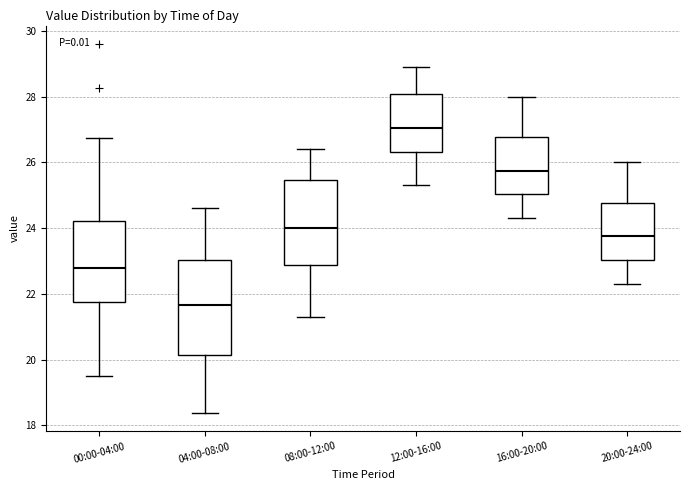

Reading left to right, transcribe this box plot: for each box, give where its median line is, the range the box spans, and where its two whiskers end, as read against the y-axis. The values are not printed on the chart, so give them approximately, as read against the axis.

00:00-04:00: median 22.8, box 21.8 to 24.2, whiskers 19.6 to 26.8
04:00-08:00: median 21.6, box 20.2 to 23.0, whiskers 18.4 to 24.6
08:00-12:00: median 24.0, box 22.8 to 25.4, whiskers 21.4 to 26.4
12:00-16:00: median 27.0, box 26.4 to 28.0, whiskers 25.4 to 29.0
16:00-20:00: median 25.8, box 25.0 to 26.8, whiskers 24.4 to 28.0
20:00-24:00: median 23.8, box 23.0 to 24.8, whiskers 22.4 to 26.0